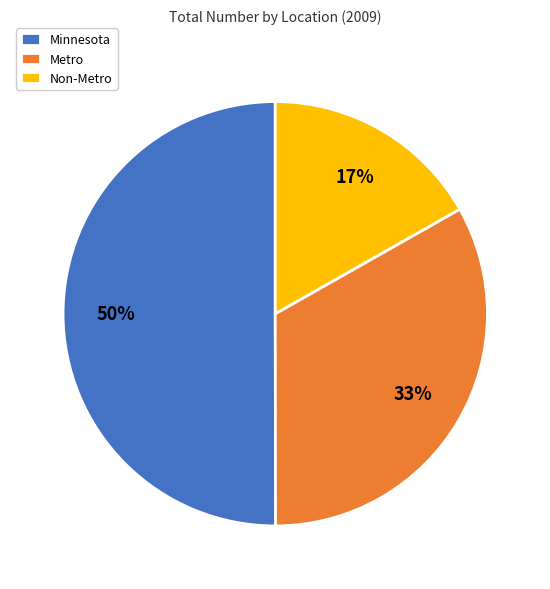

Which slice represents more than half of the pie?

Minnesota